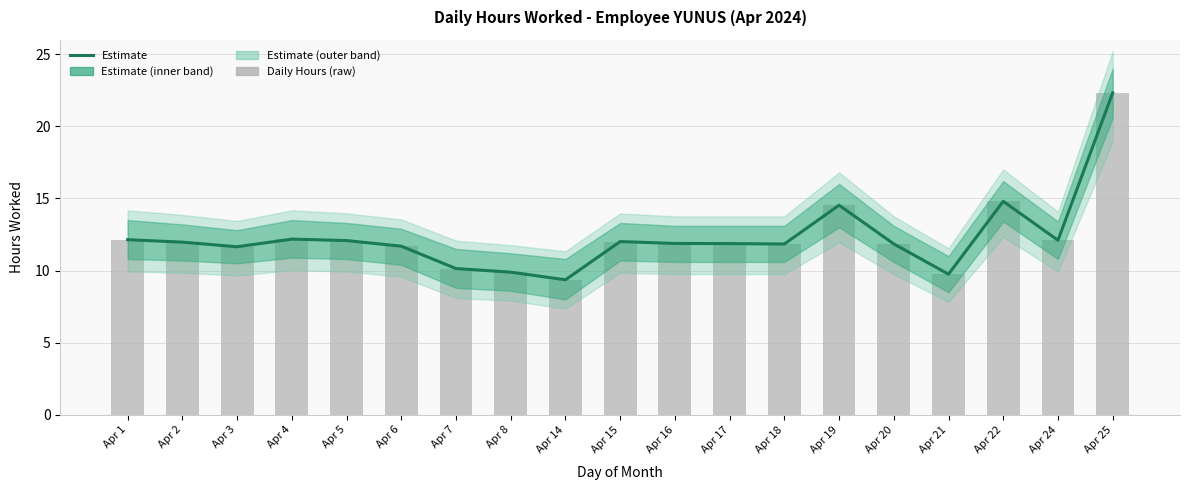

Between Apr 1 and Apr 6, which series saw the biggest shift?

Estimate